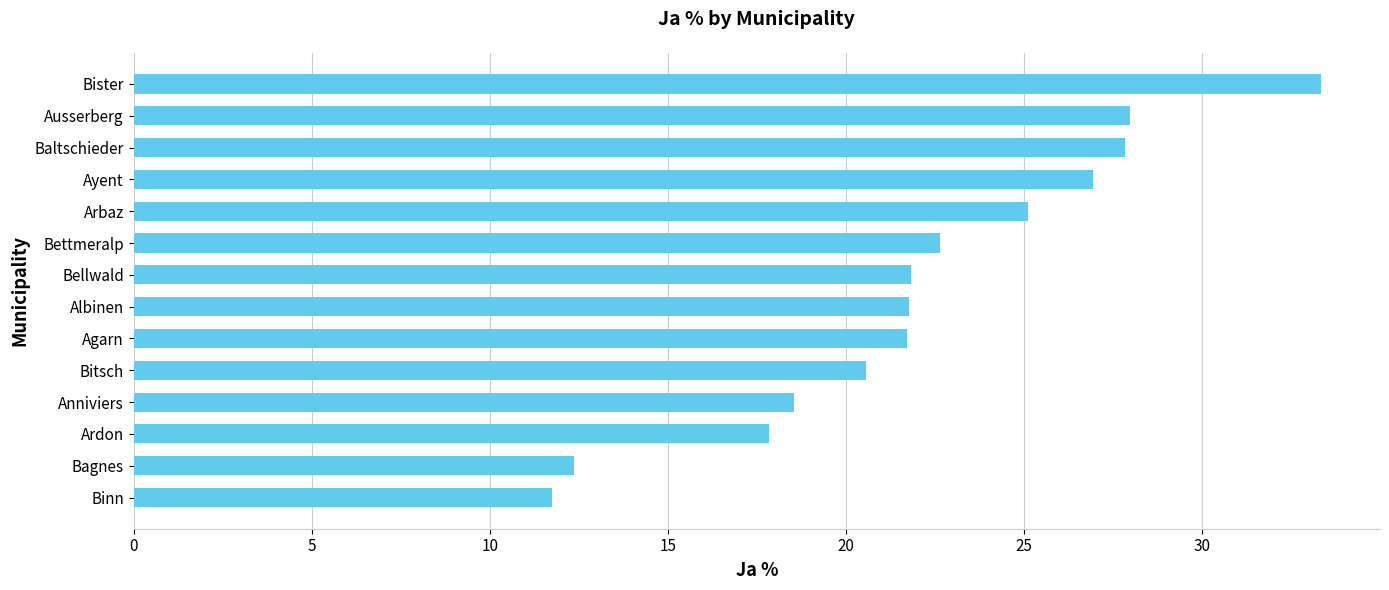

Does the chart contain stacked bars?

No